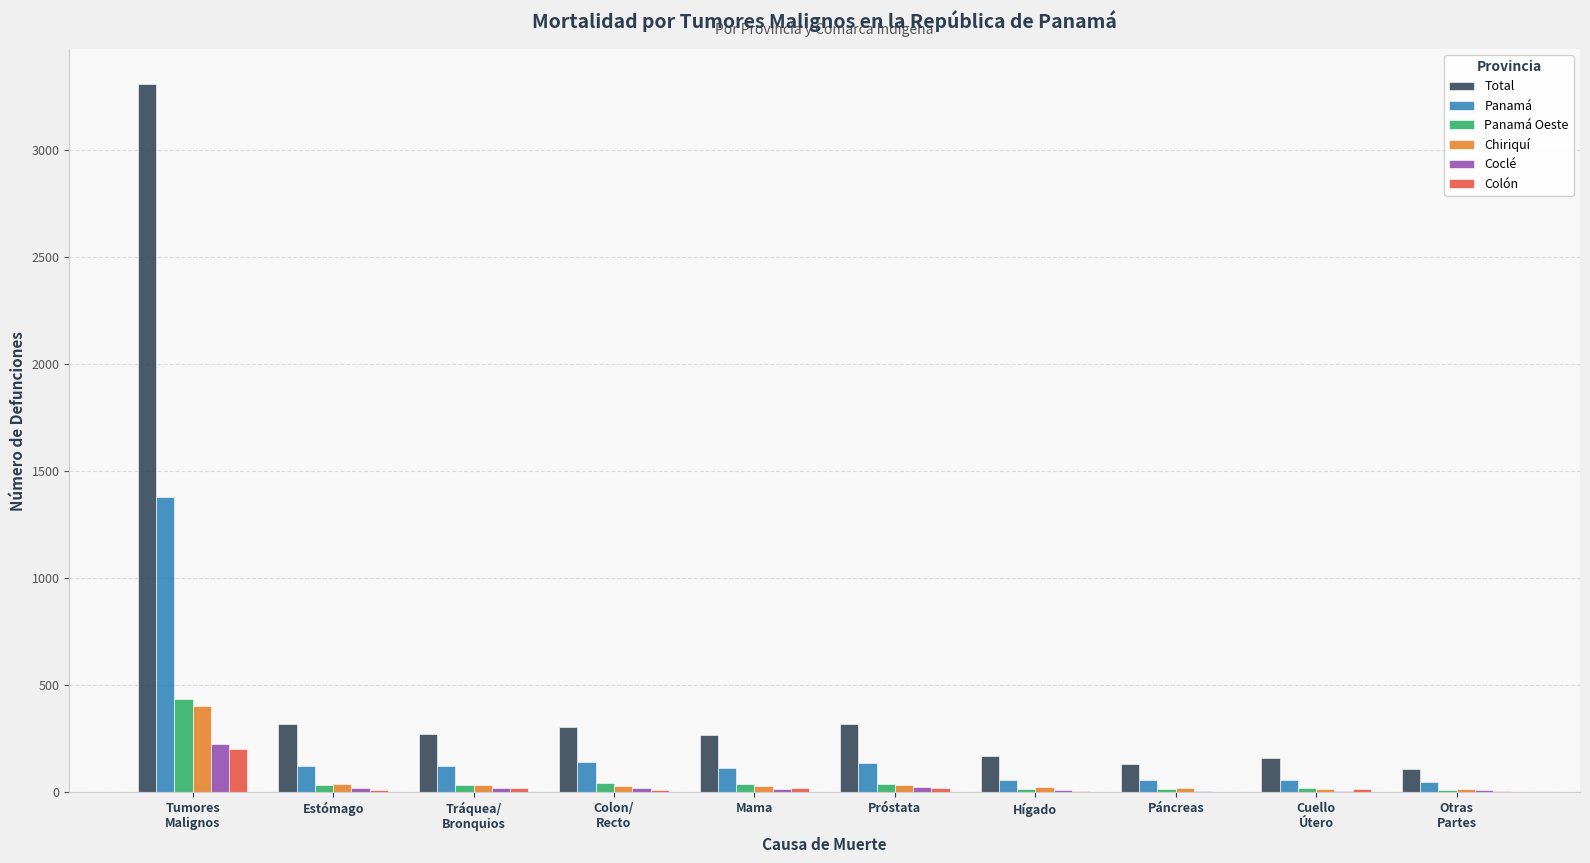

The Chiriquí series shows 16 at Otras
Partes. True or false?

True